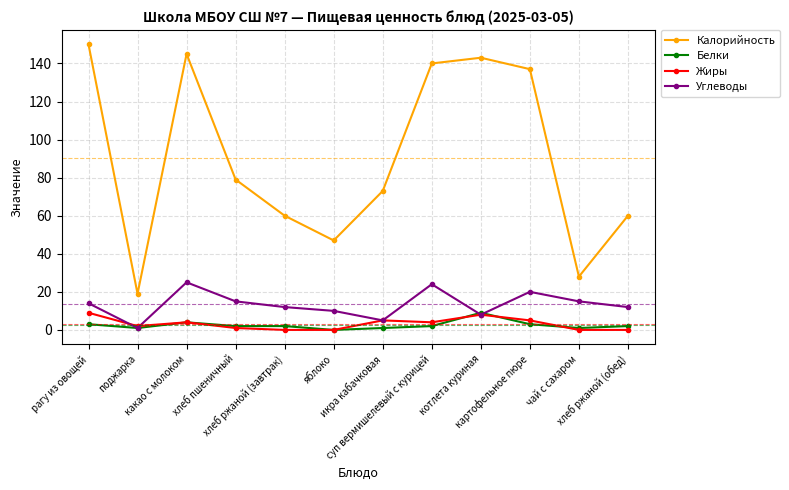

What is the sum of all Жиры values?

38